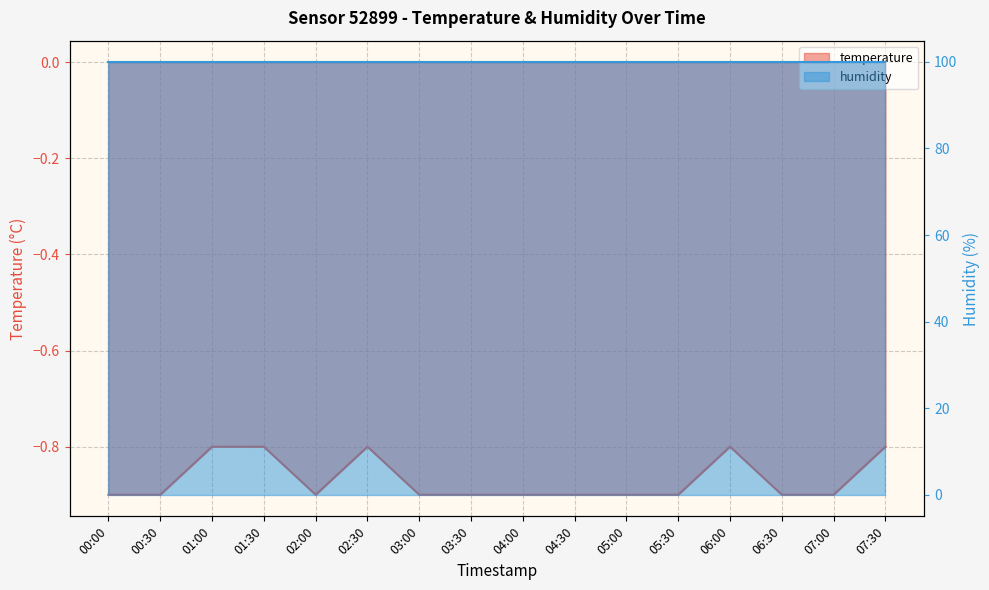

What is the greatest value displayed?

-0.8